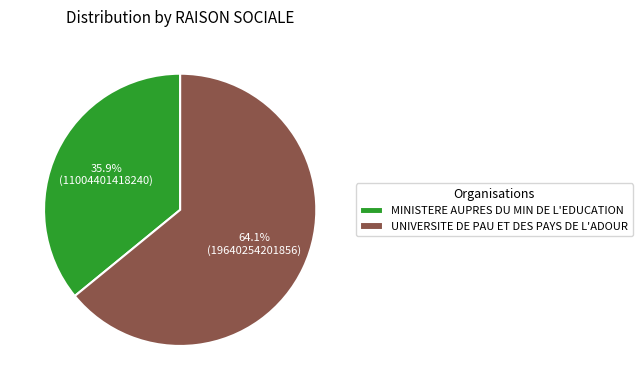

Is there any slice that represents more than half of the pie?

Yes